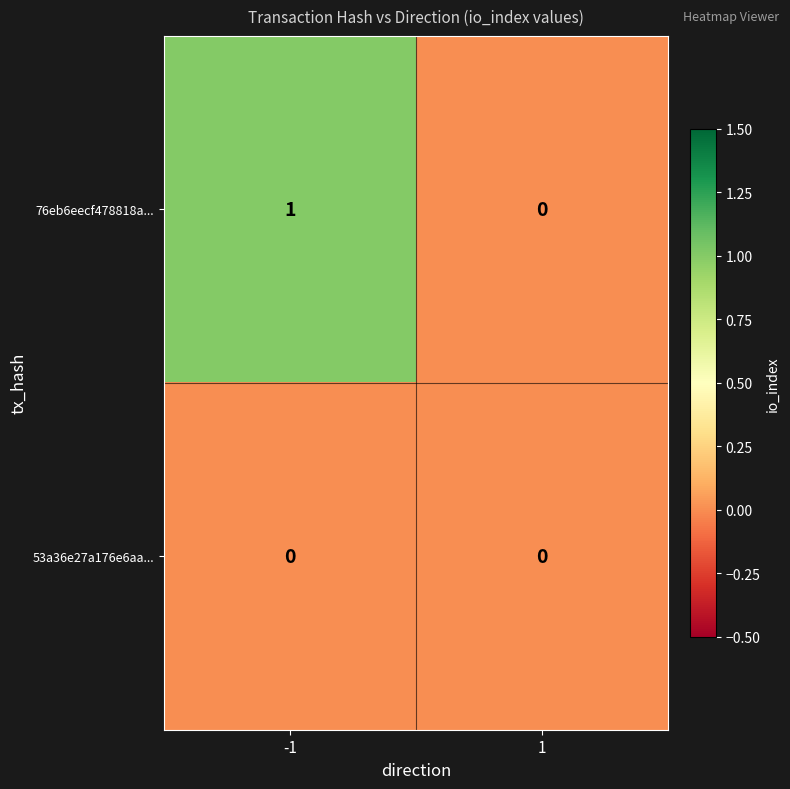

Rank the series by their average value, from lowest to highest.

53a36e27a176e6aa..., 76eb6eecf478818a...